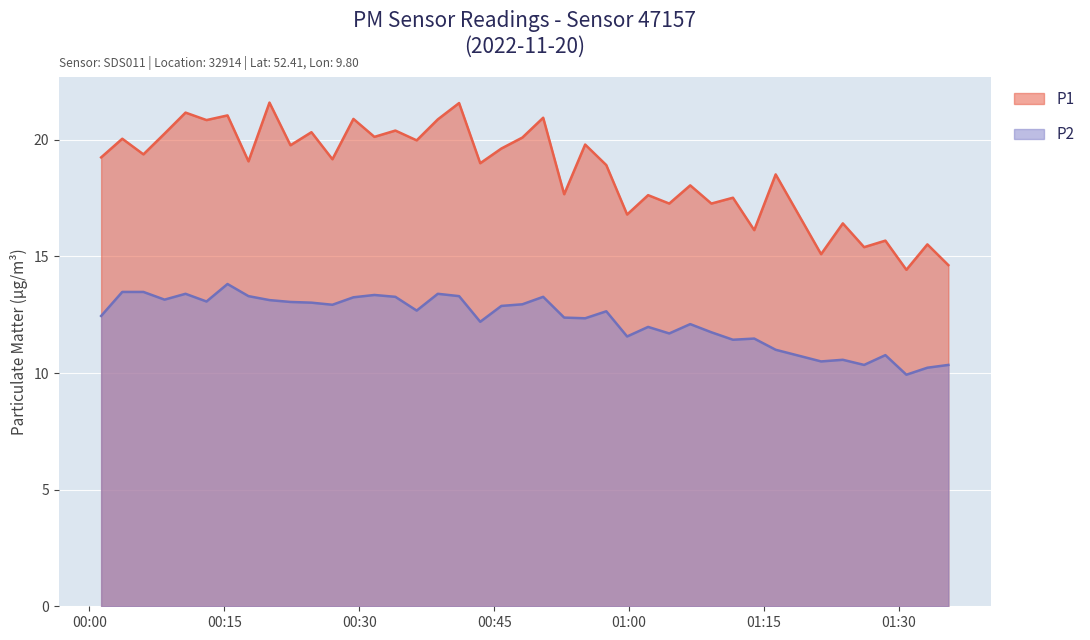

What is the minimum value shown in the chart?

9.9